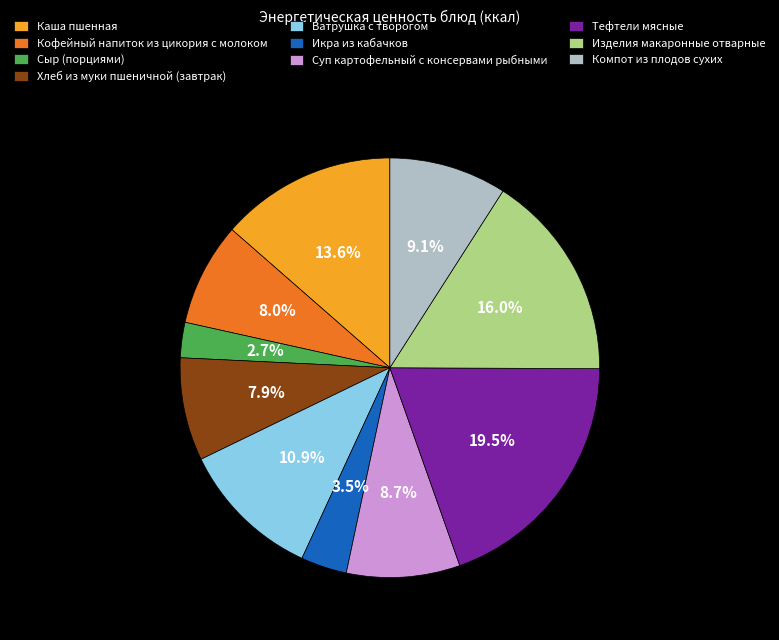

Which slice is the largest?

Тефтели мясные